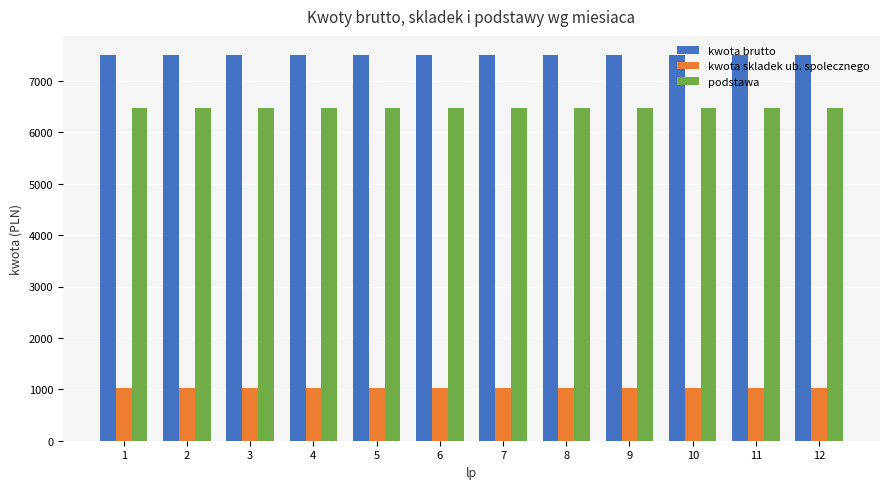

What is the sum of all podstawa values?

77661.0